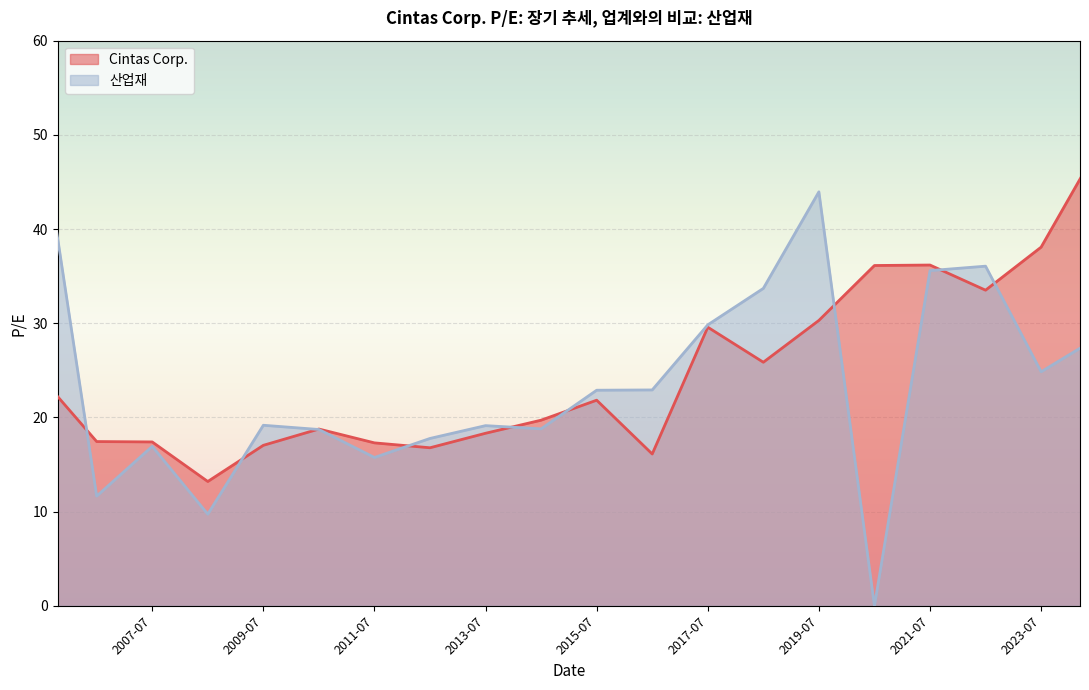

Which category has the lowest value in the Cintas Corp. series?

2008-07-30